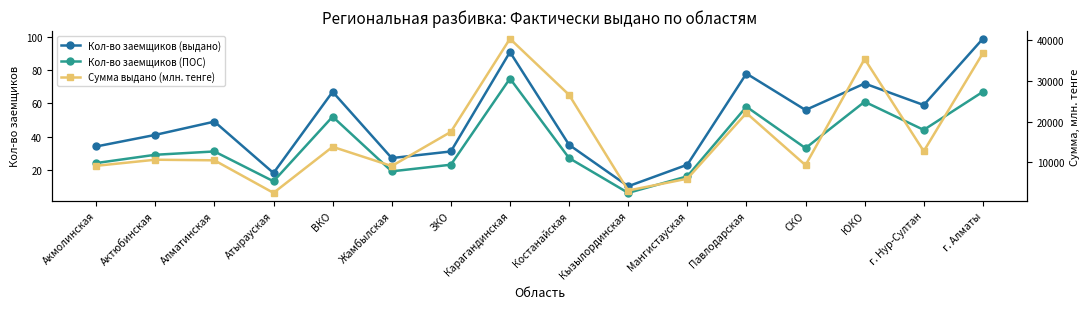

Which series has the largest total across all categories?

Сумма выдано (млн. тенге)